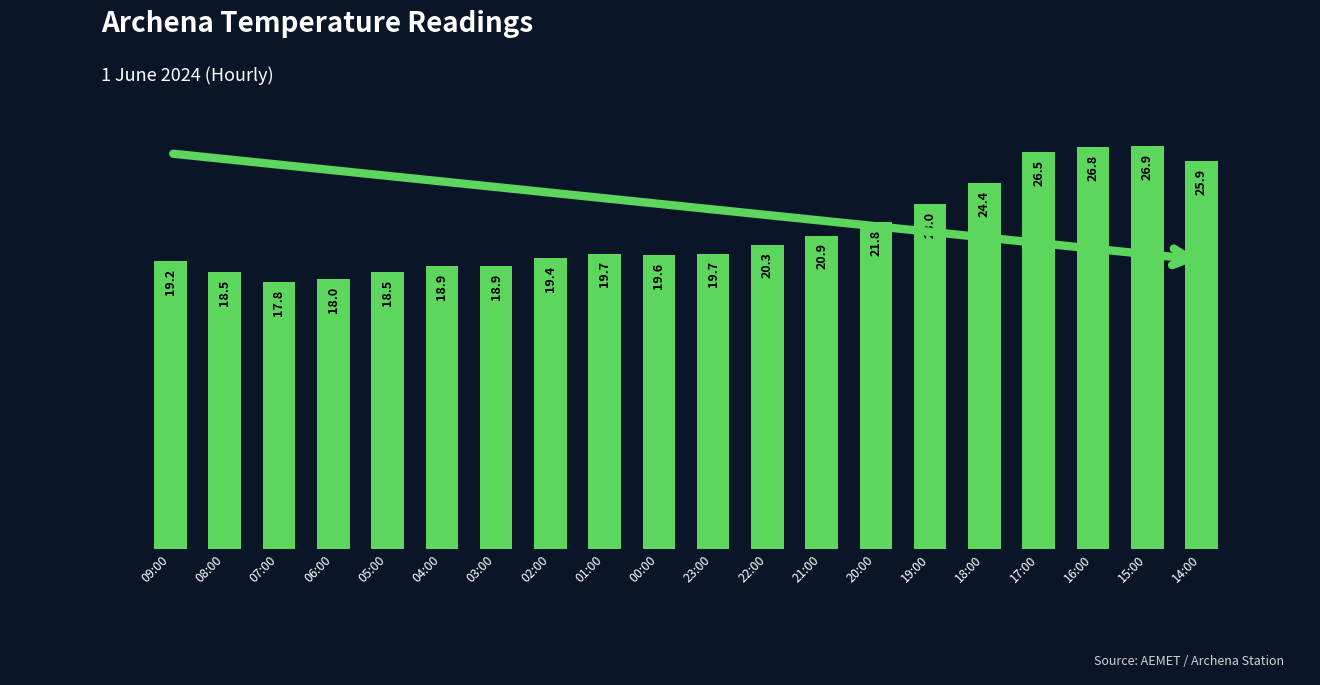

What is the smallest value displayed?

17.8